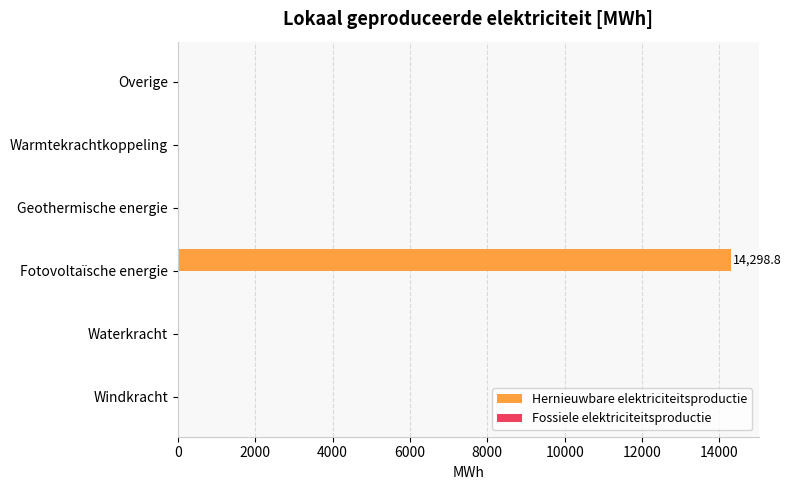

True or false: the data shows 5778.0 at Geothermische energie.

False